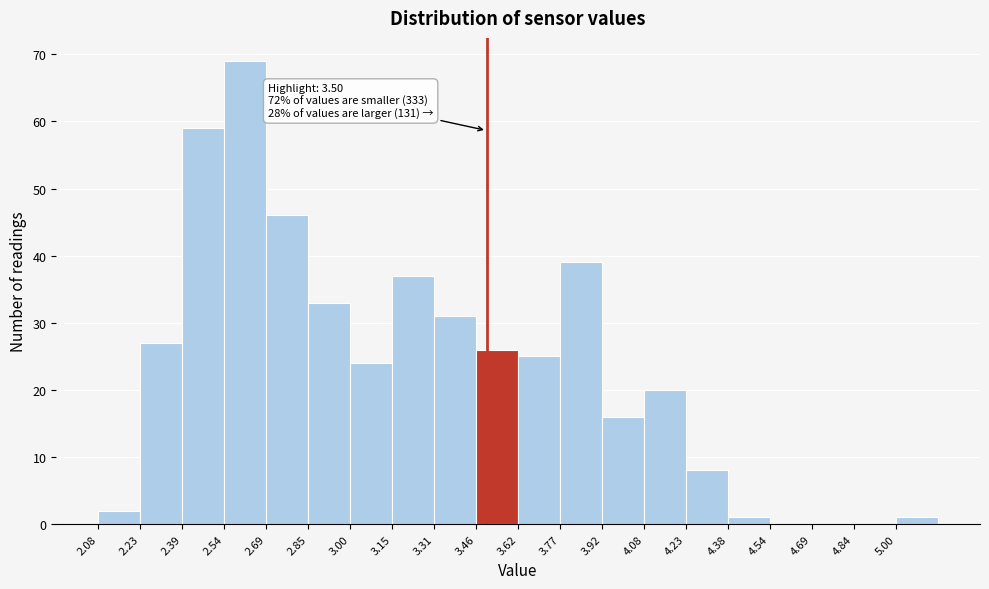

Which range on the x-axis has the tallest bar?

2.54 to 2.70